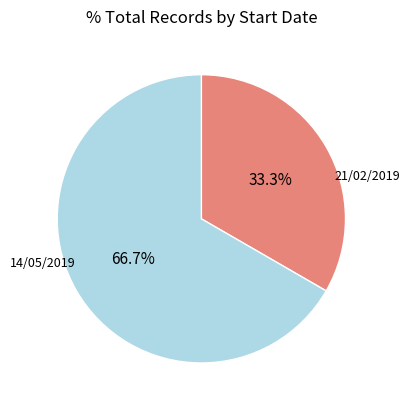

Count the number of slices in the pie.

2